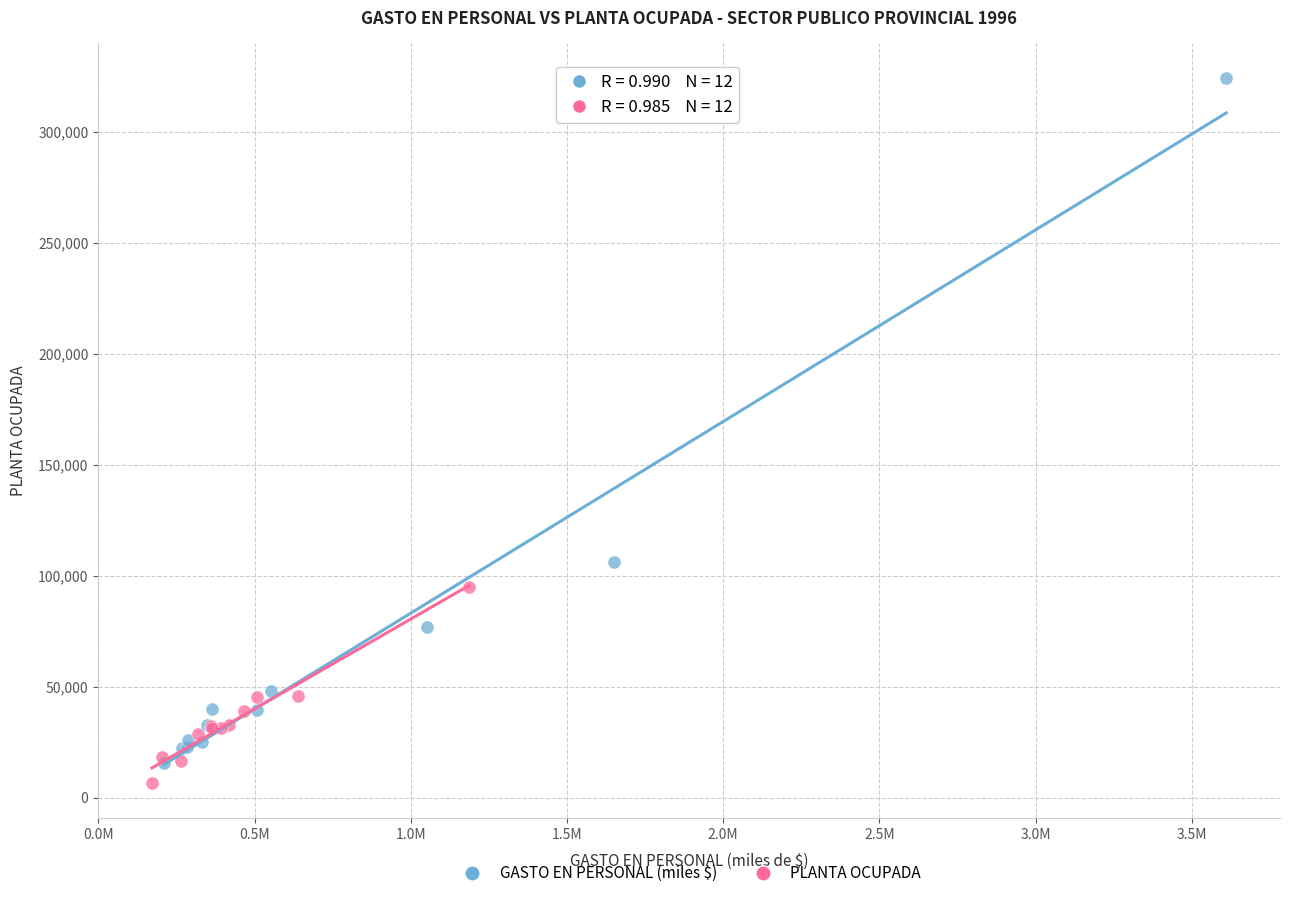

Which series reaches the maximum Y coordinate?

GASTO EN PERSONAL (miles $)